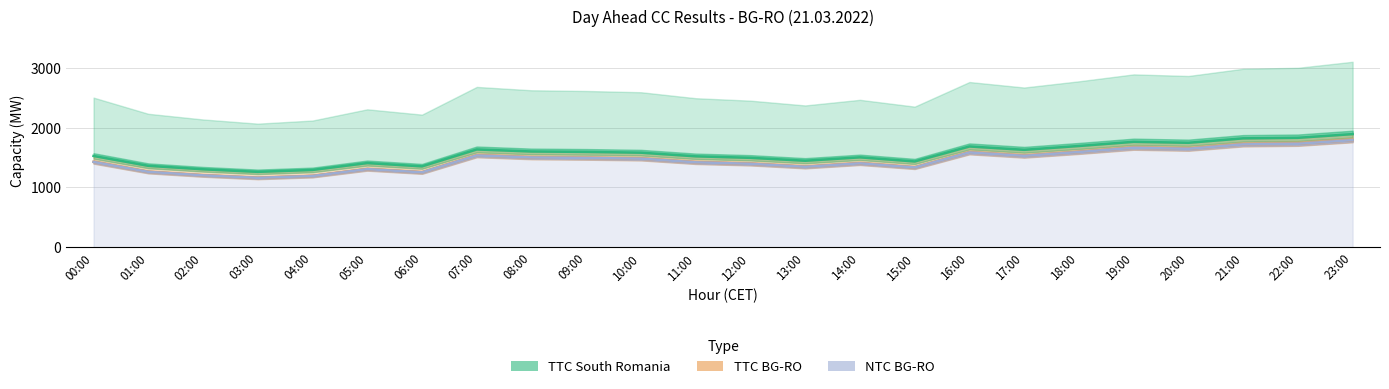

True or false: TTC South Romania and TTC BG-RO intersect in this chart.

False